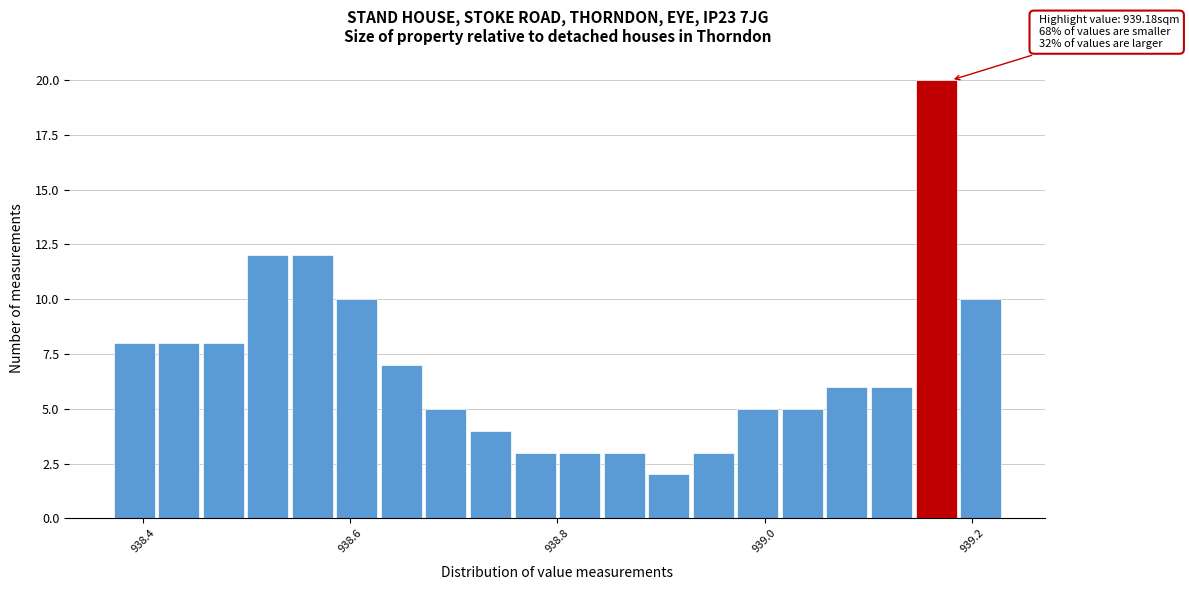

Around what value on the x-axis is the tallest bar? Give the approximate position of its centre, as read against the axis.

939.16